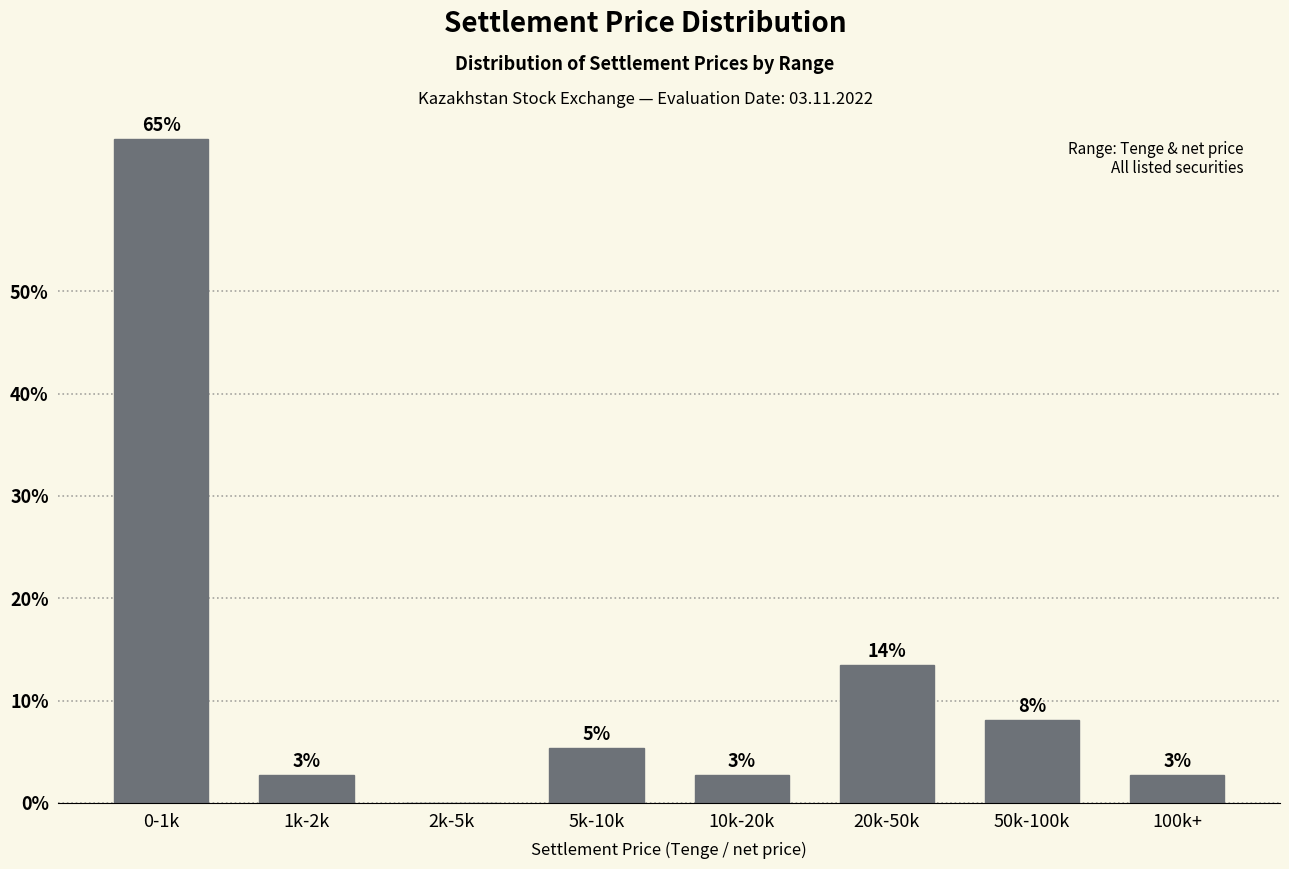

Are the bars horizontal?

No